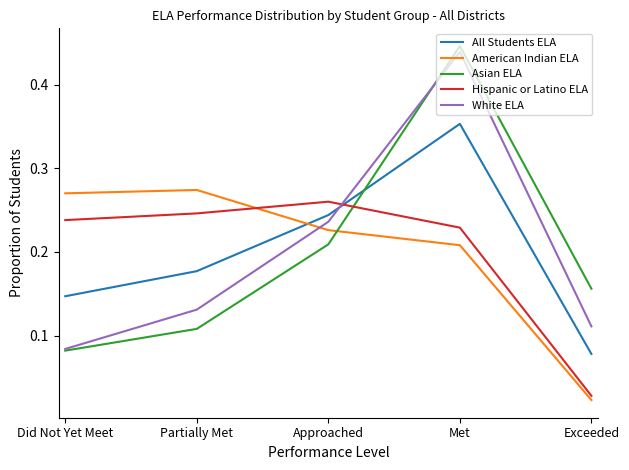

True or false: Asian ELA has more than 1 points higher than both neighbors.

False